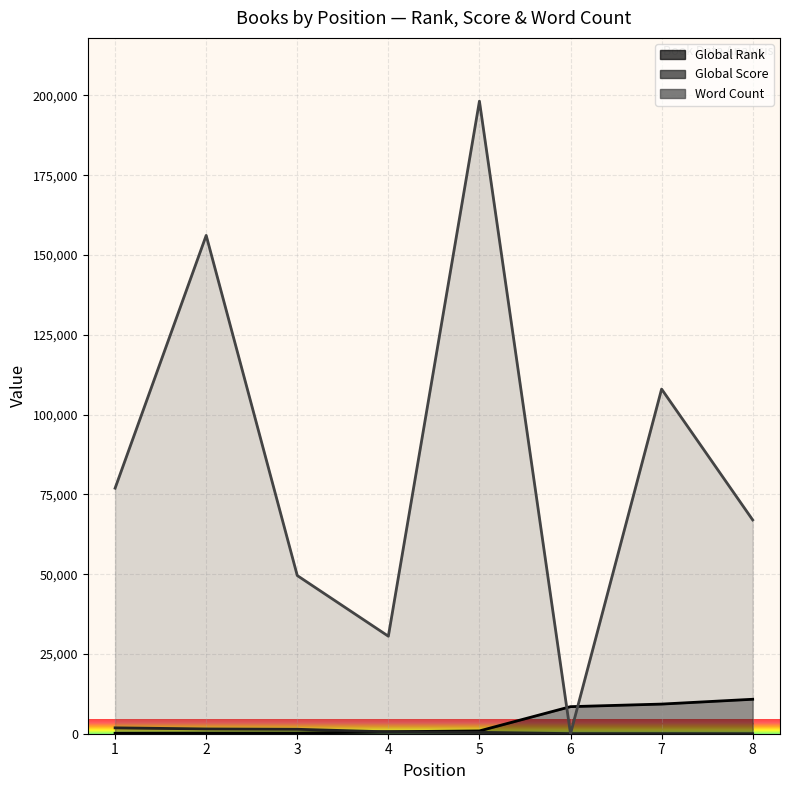

Which series has the largest total across all categories?

Word Count